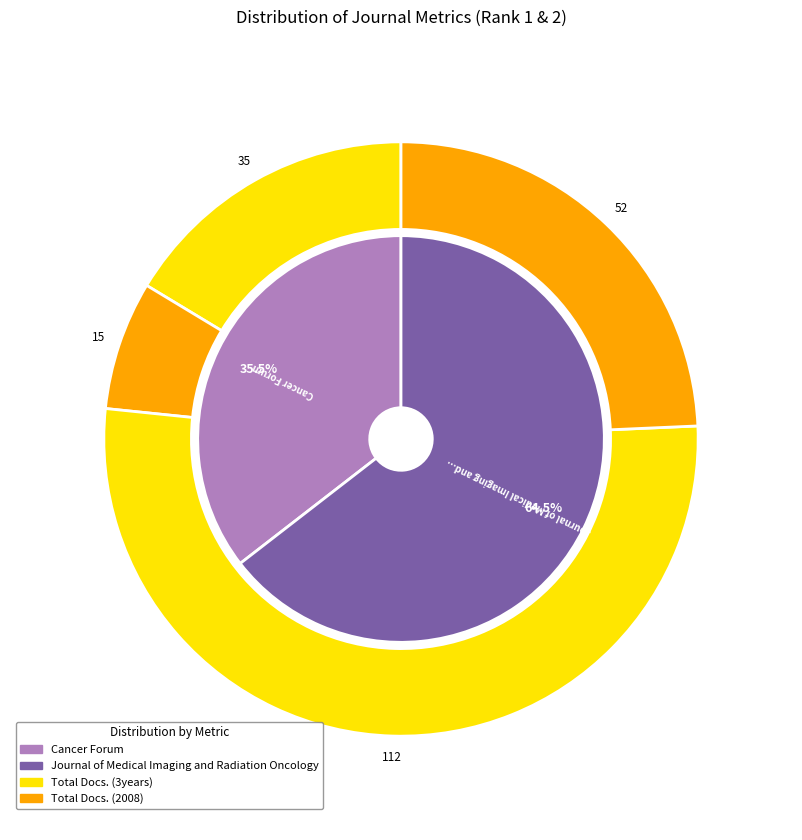

What percentage is NOT represented by Cancer Forum?

64.5%